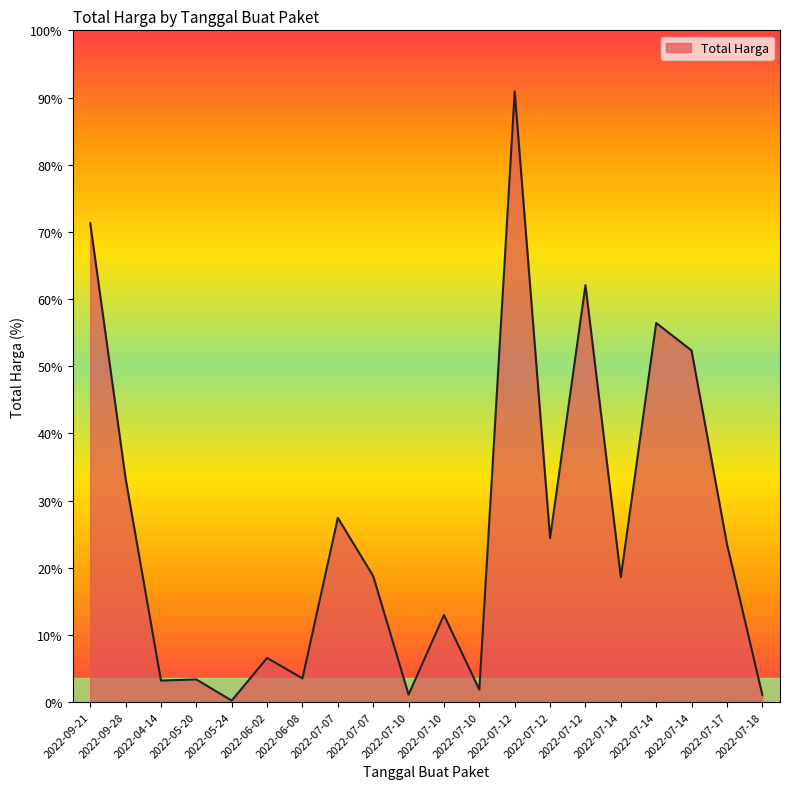

Does the chart display data point markers on the line(s)?

No